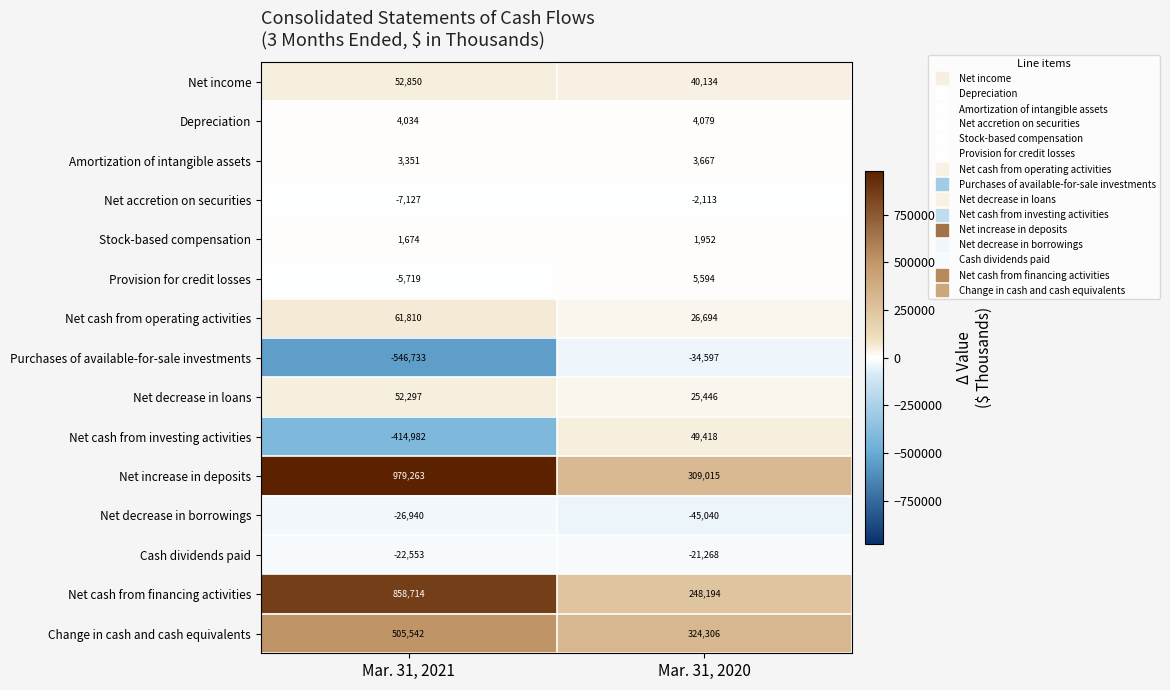

At which category does the chart reach its peak across all series?

Mar. 31, 2021